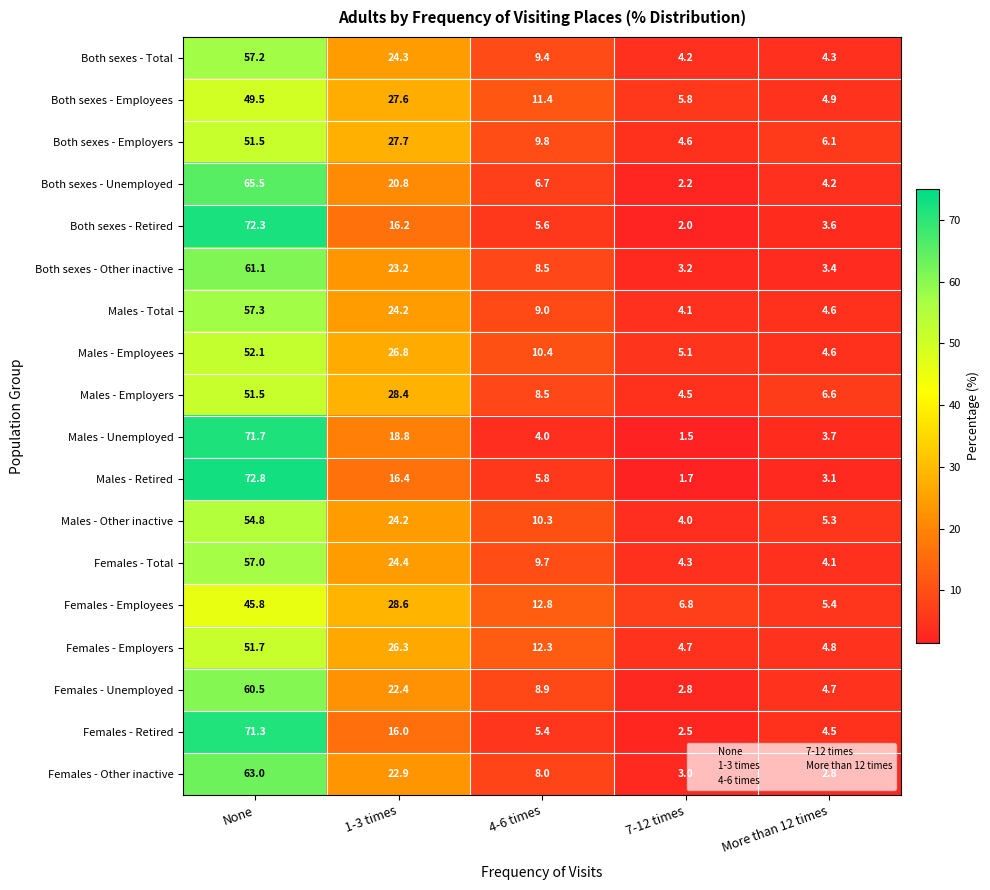

Is the value of Males - Total at 1-3 times greater than the value of Females - Retired at More than 12 times?

Yes